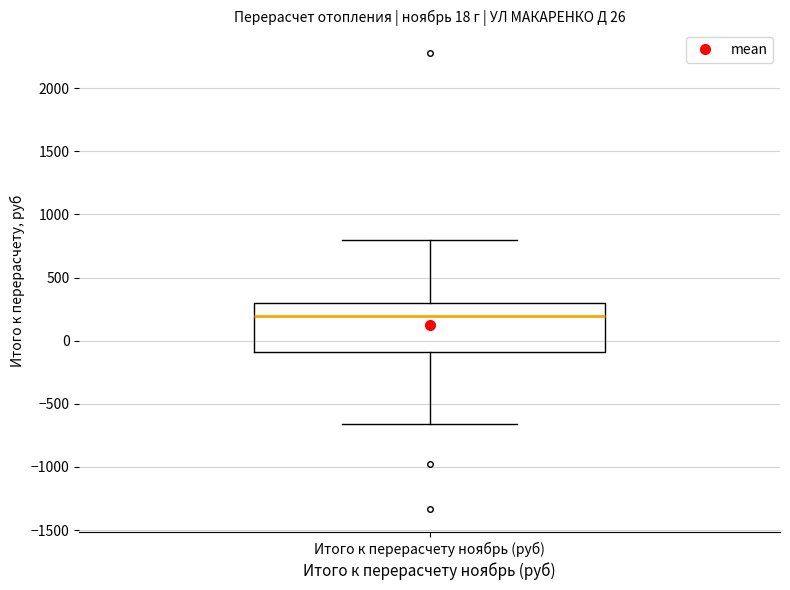

Transcribe this box plot: give where the median line is, the range the box spans, and where the two whiskers end, as read against the y-axis. The values are not printed on the chart, so give them approximately, as read against the axis.

median 200, box -100 to 300, whiskers -650 to 800